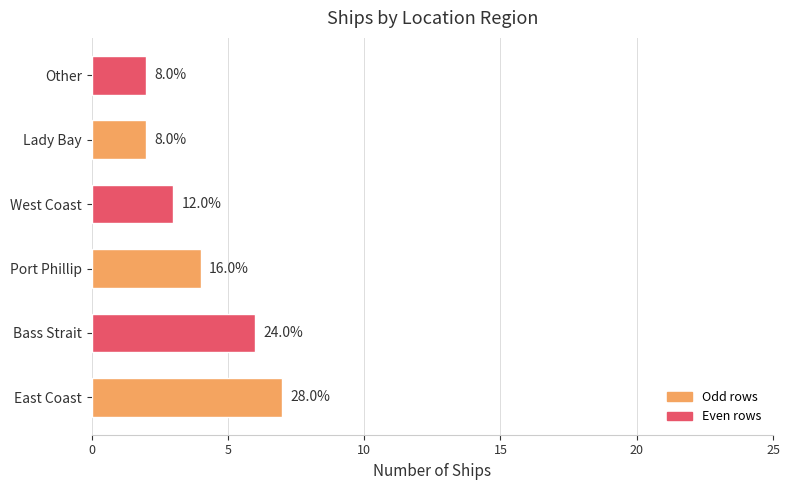

Does the chart contain any negative values?

No